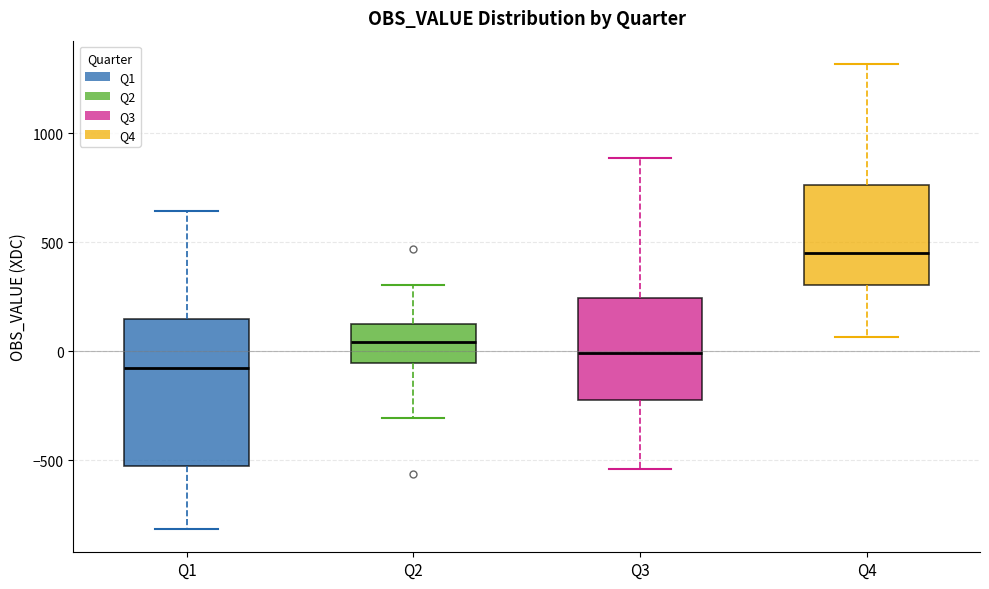

Reading left to right, transcribe this box plot: for each box, give where its median line is, the range the box spans, and where its two whiskers end, as read against the y-axis. The values are not printed on the chart, so give them approximately, as read against the axis.

Q1: median -100, box -550 to 150, whiskers -800 to 650
Q2: median 50, box -50 to 150, whiskers -300 to 300
Q3: median 0, box -250 to 250, whiskers -550 to 900
Q4: median 450, box 300 to 750, whiskers 50 to 1300